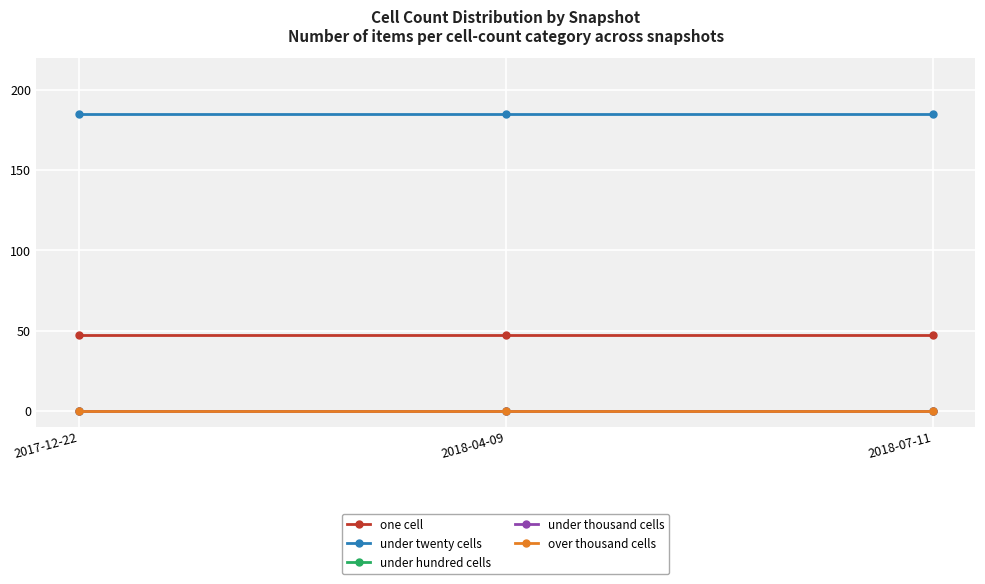

What position from the left is 2018-04-09?

2